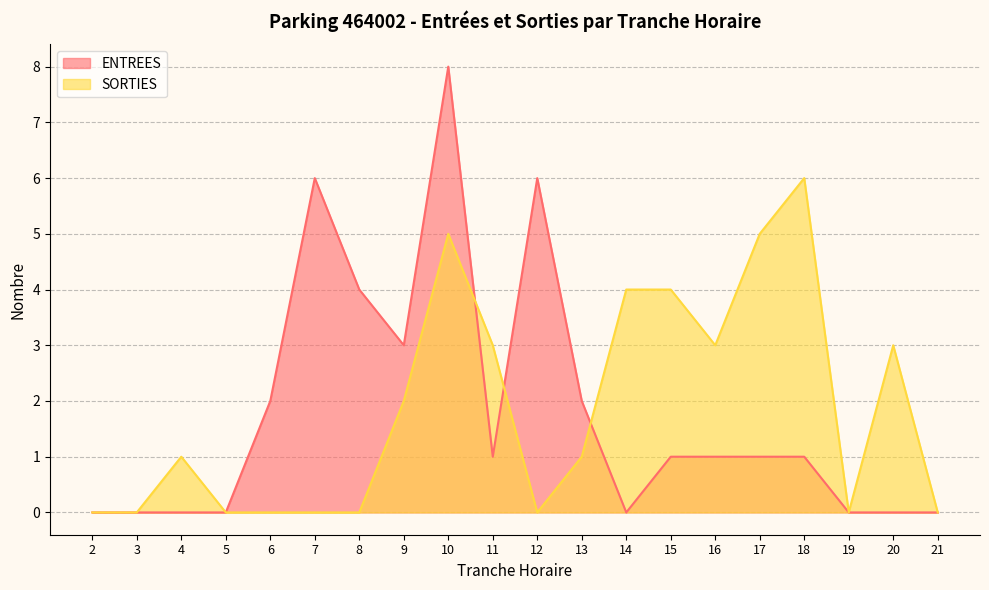

How many lines are shown in the chart?

2